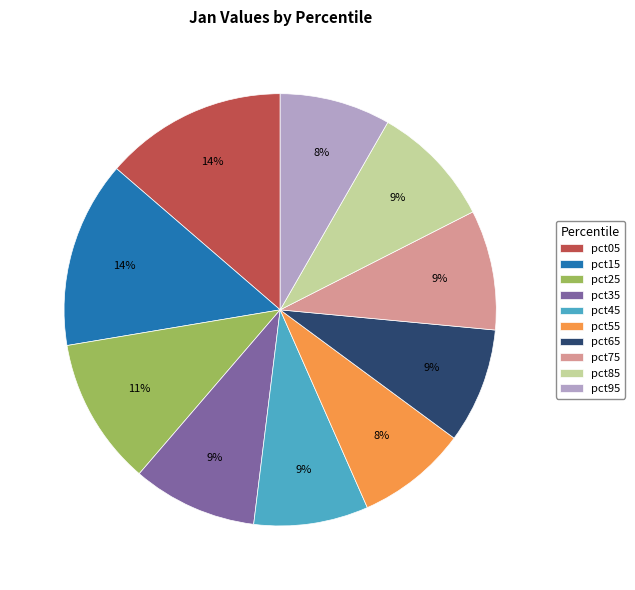

Is the sum of pct75 and pct25 greater than half?

No